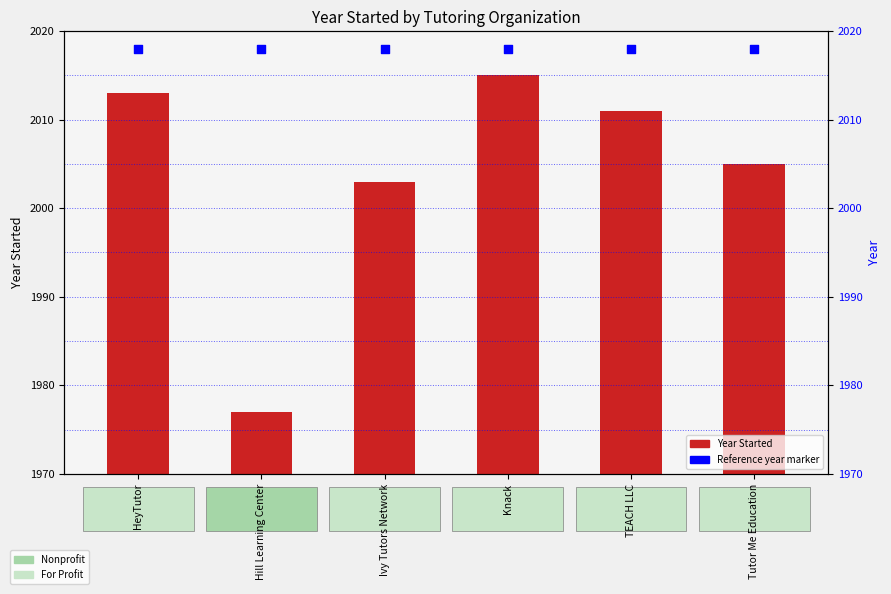

Is the value of Year Started at HeyTutor greater than the value of Reference year (2018) at HeyTutor?

No